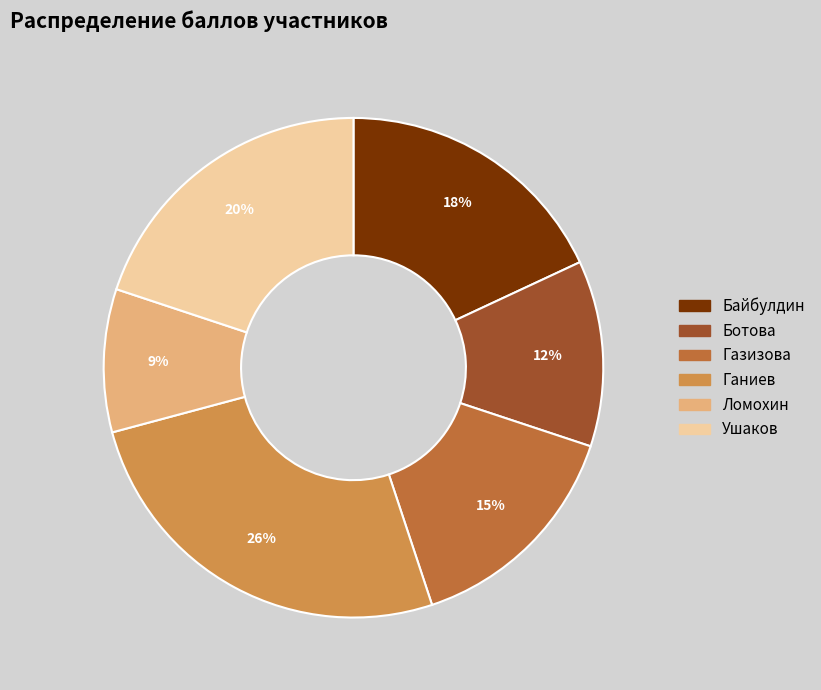

Which has a higher value, Газизова or Байбулдин?

Байбулдин